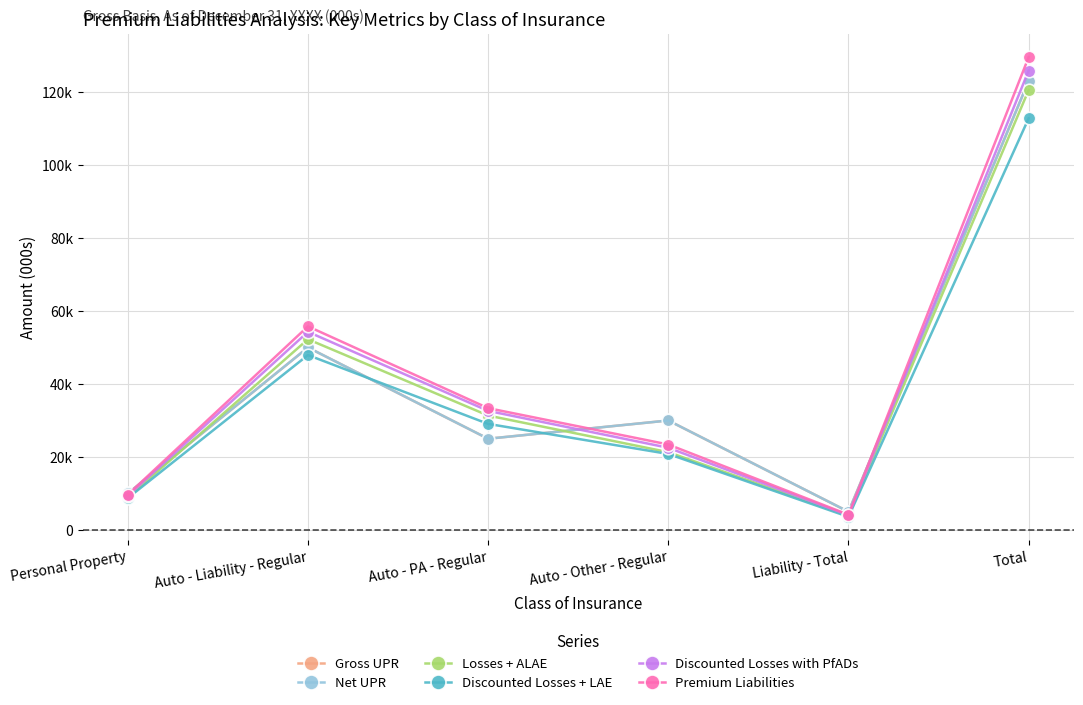

What is the sum of all Gross UPR values?

243000.0